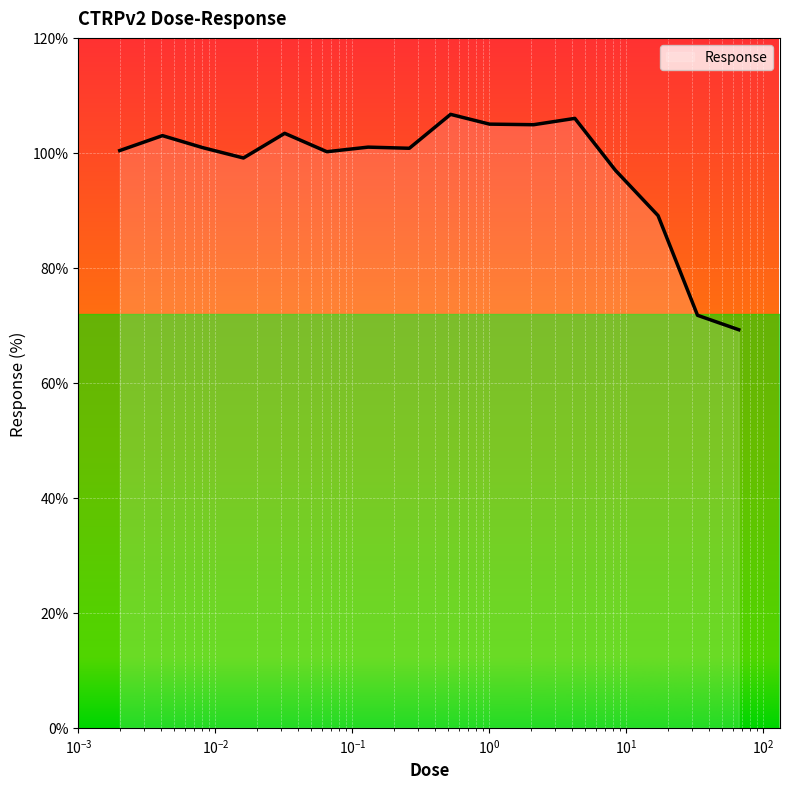

What is the maximum value shown in the chart?

106.7